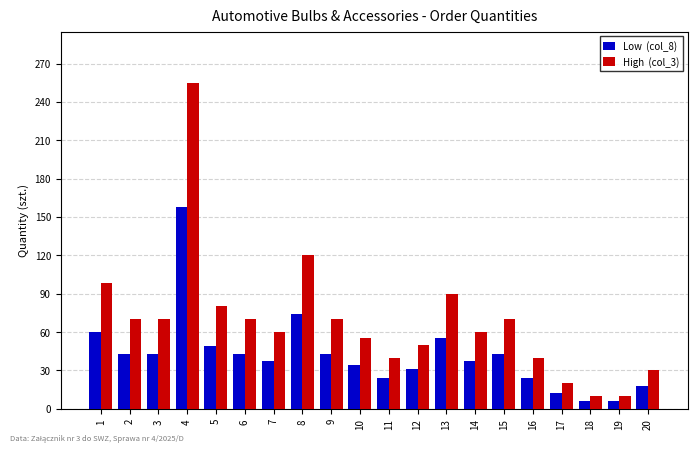

What is the spread (max minus min) of values at 3?

27